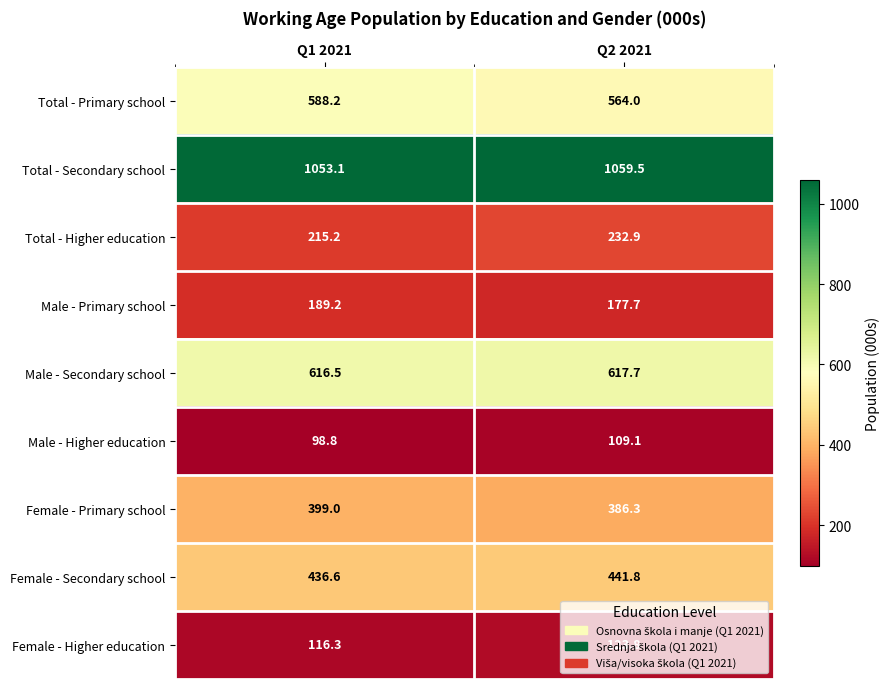

At how many categories does at least one series exceed 441?

2